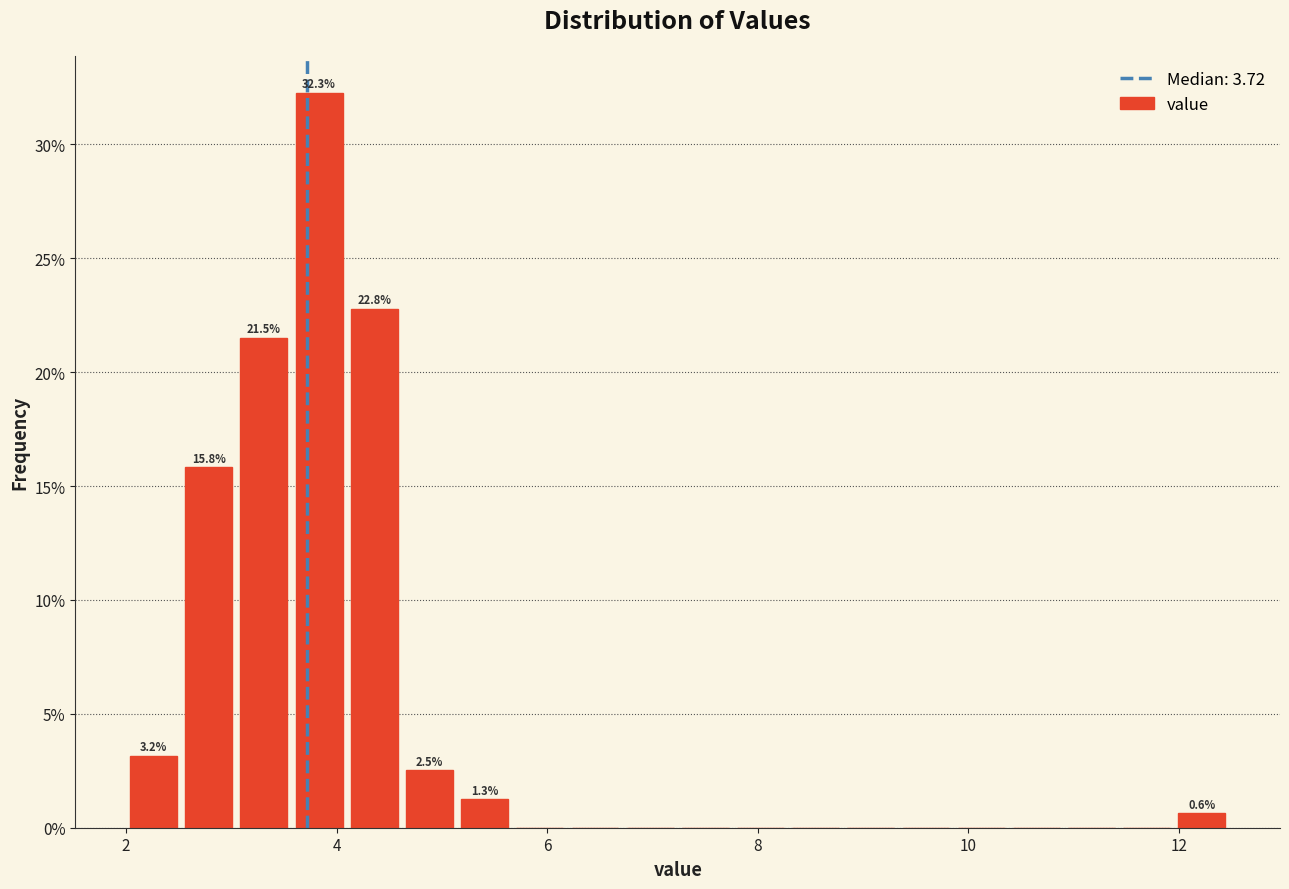

Around what value on the x-axis is the tallest bar? Give the approximate position of its centre, as read against the axis.

3.8